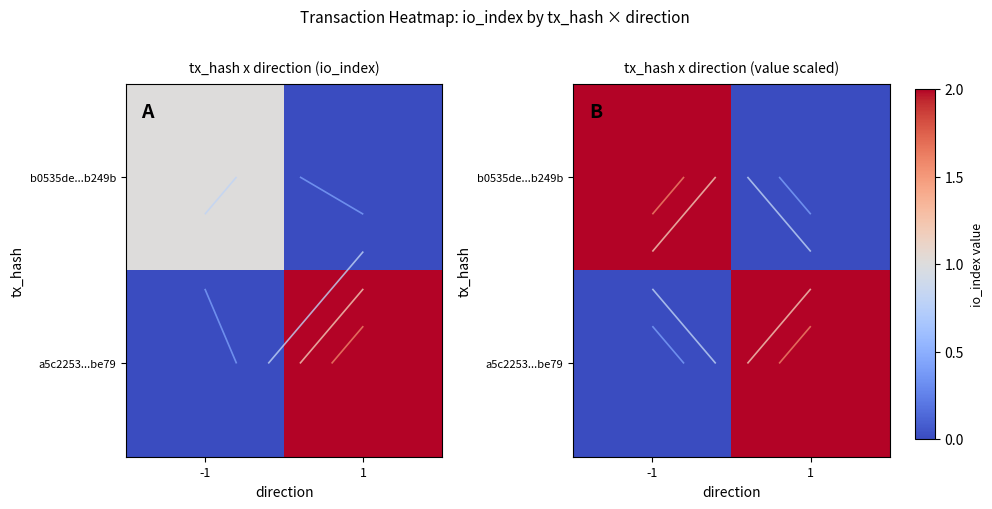

At how many categories does at least one series exceed 0?

2